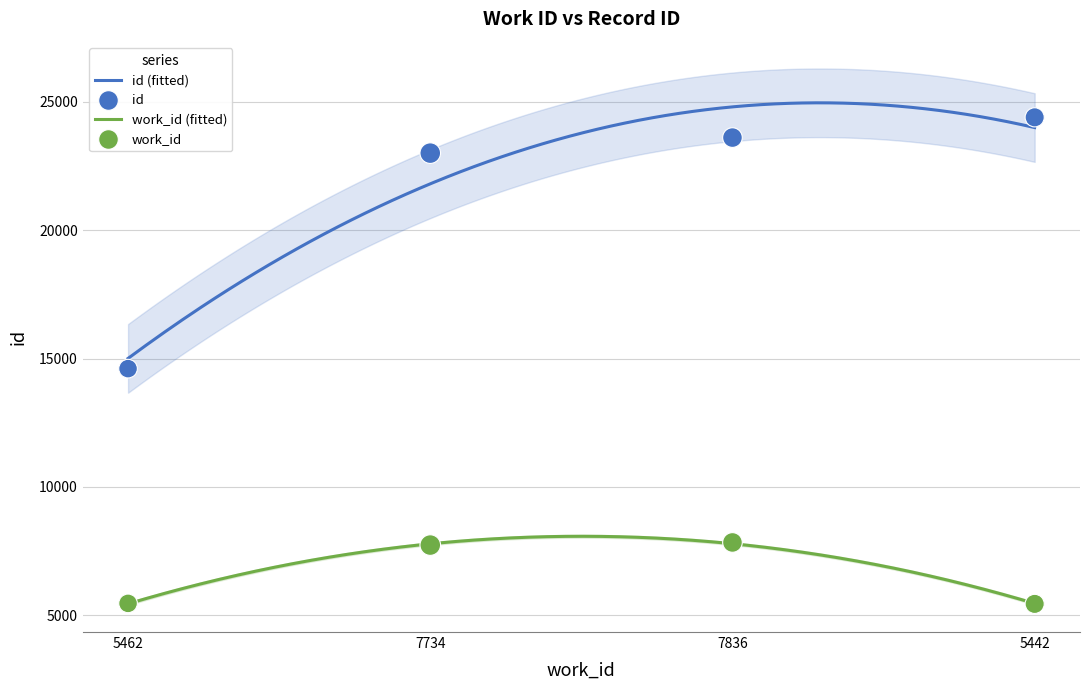

Which has a higher value, 5442 or 7836?

5442